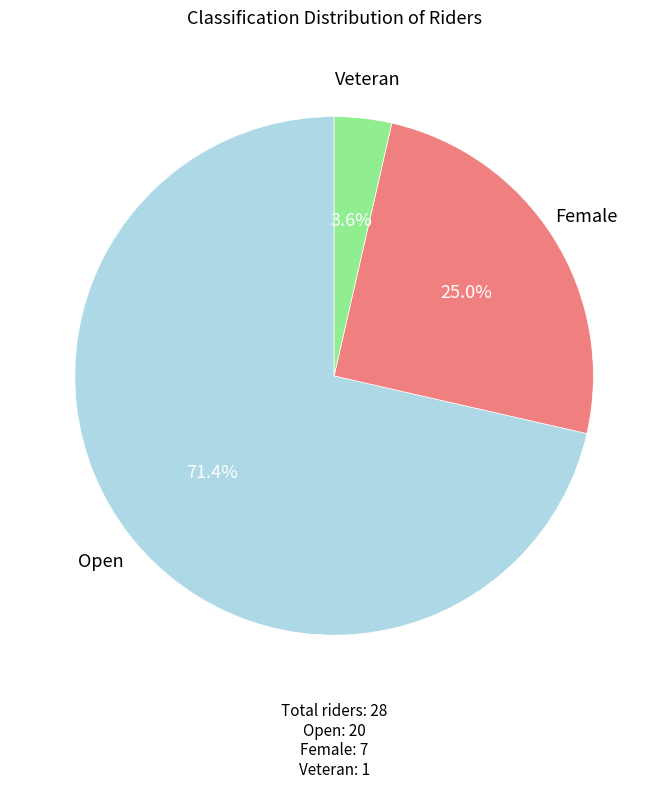

Approximately how many times larger is the value at Open compared to Female?

2.9